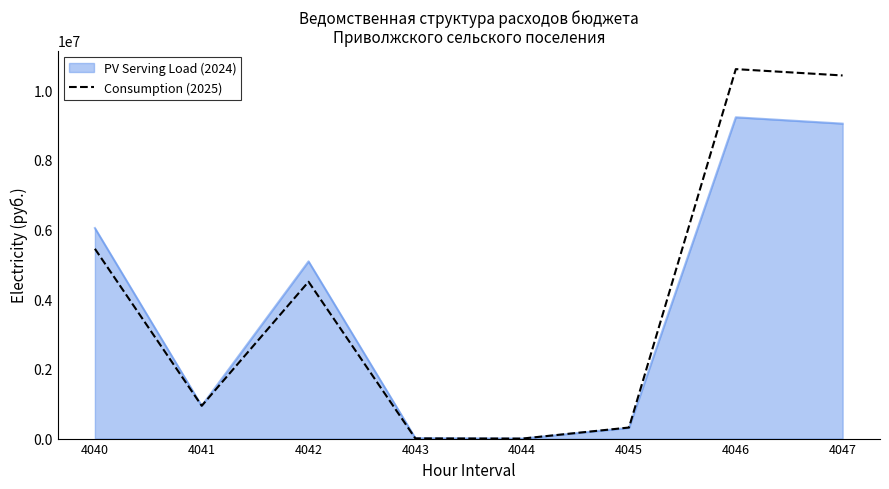

List the series in order of their peak value, lowest first.

PV Serving Load (2024), Consumption (2025)